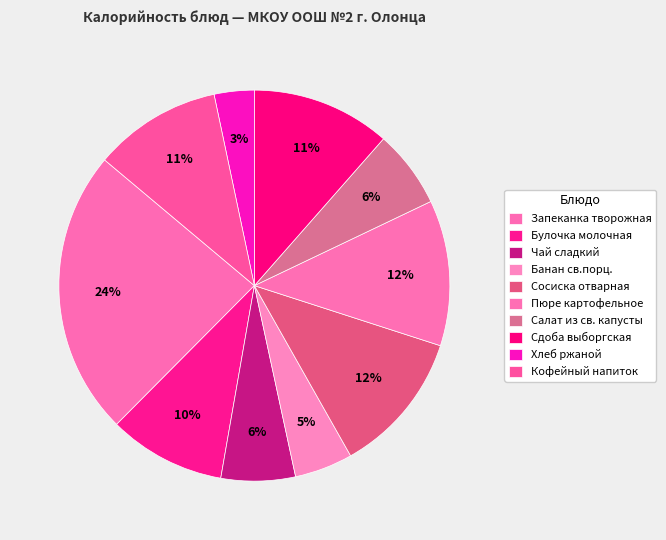

To the nearest percent, what percentage of the pie is Булочка молочная?

10%